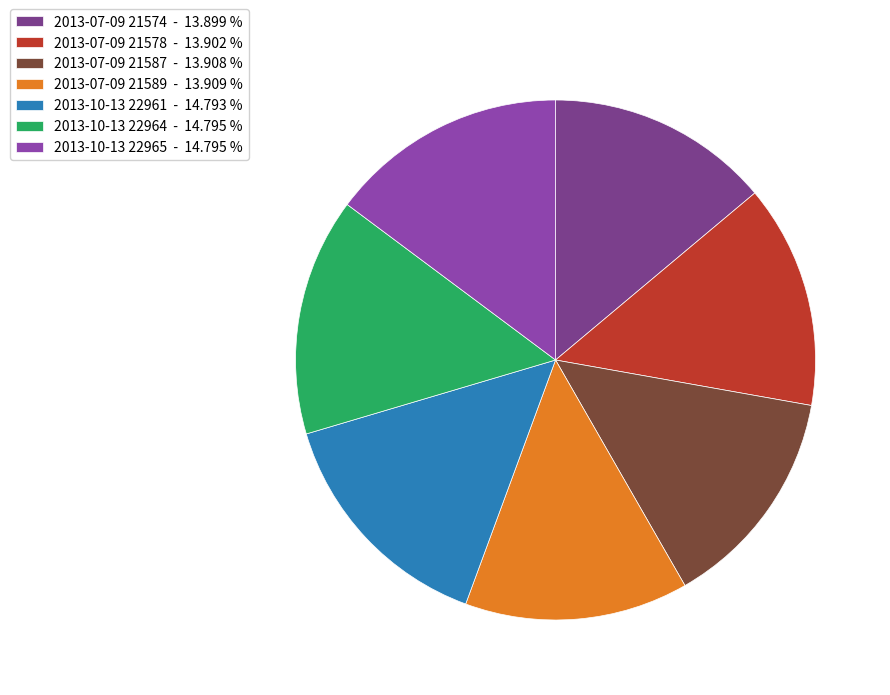

How many segments does this pie chart have?

7